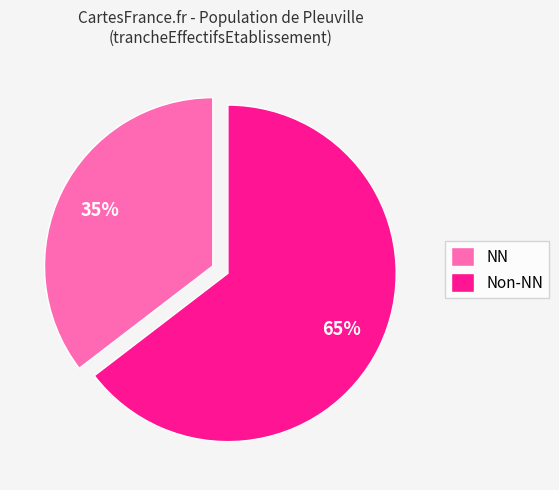

To the nearest percent, what is the average slice percentage?

50%